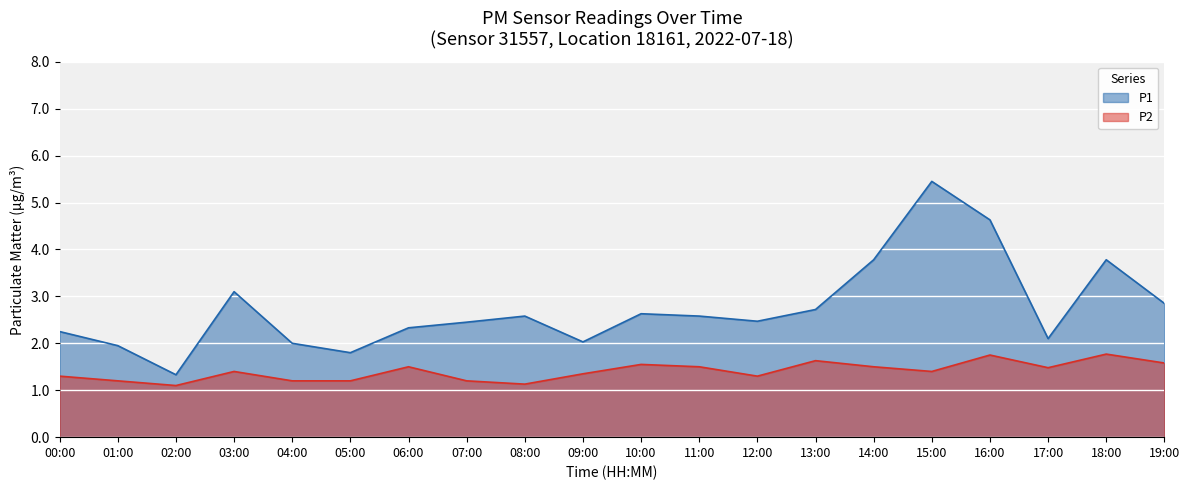

Reading left to right, extract all data points from this chart.

P1: 2.2	1.9	1.3	3.1	2.0	1.8	2.3	2.5	2.6	2.0	2.6	2.6	2.5	2.7	3.8	5.5	4.6	2.1	3.8	2.9
P2: 1.3	1.2	1.1	1.4	1.2	1.2	1.5	1.2	1.1	1.4	1.6	1.5	1.3	1.6	1.5	1.4	1.8	1.5	1.8	1.6